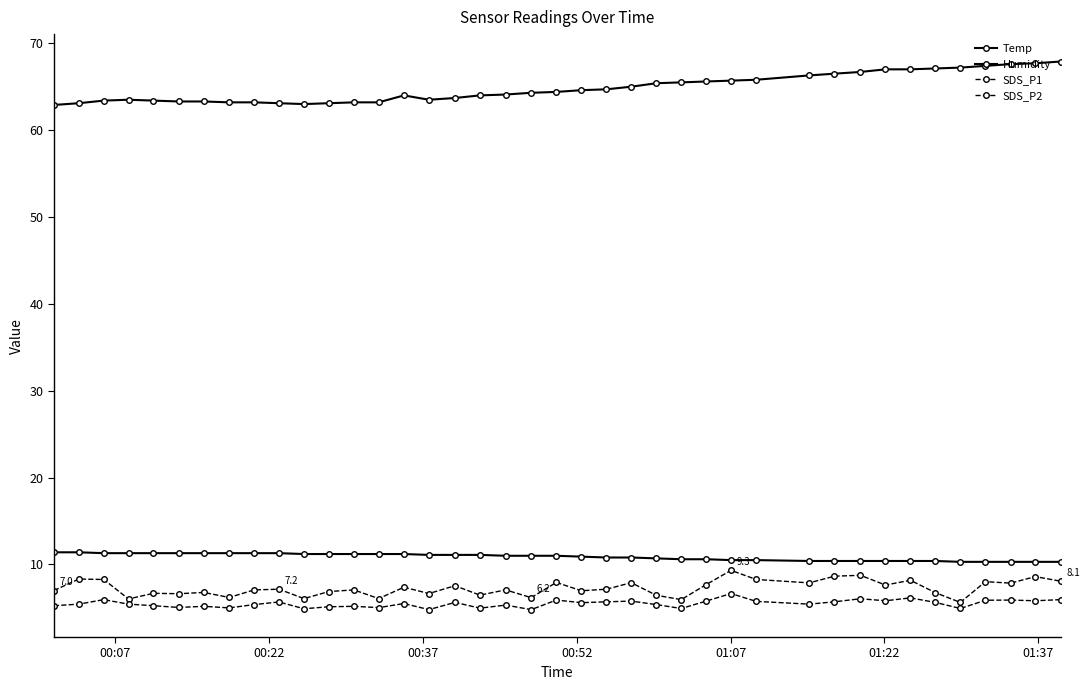

Reading left to right, list all the values displayed in this chart.

Temp: 11.4	11.4	11.3	11.3	11.3	11.3	11.3	11.3	11.3	11.3	11.2	11.2	11.2	11.2	11.2	11.1	11.1	11.1	11.0	11.0	11.0	10.9	10.8	10.8	10.7	10.6	10.6	10.5	10.5	10.4	10.4	10.4	10.4	10.4	10.4	10.3	10.3	10.3	10.3	10.3
Humidity: 62.9	63.1	63.4	63.5	63.4	63.3	63.3	63.2	63.2	63.1	63.0	63.1	63.2	63.2	64.0	63.5	63.7	64.0	64.1	64.3	64.4	64.6	64.7	65.0	65.4	65.5	65.6	65.7	65.8	66.3	66.5	66.7	67.0	67.0	67.1	67.2	67.4	67.6	67.7	67.9
SDS_P1: 7.0	8.3	8.3	6.0	6.7	6.6	6.8	6.2	7.1	7.2	6.1	6.9	7.1	6.1	7.4	6.7	7.5	6.5	7.1	6.2	7.9	7.0	7.2	7.9	6.5	6.0	7.7	9.3	8.3	7.9	8.7	8.8	7.6	8.2	6.8	5.6	8.0	7.8	8.6	8.1
SDS_P2: 5.2	5.4	6.0	5.4	5.2	5.0	5.2	5.0	5.4	5.7	4.9	5.1	5.2	5.0	5.5	4.8	5.6	5.0	5.3	4.8	5.9	5.6	5.7	5.8	5.4	4.9	5.8	6.7	5.8	5.4	5.7	6.0	5.8	6.2	5.6	4.9	5.9	5.9	5.8	6.0